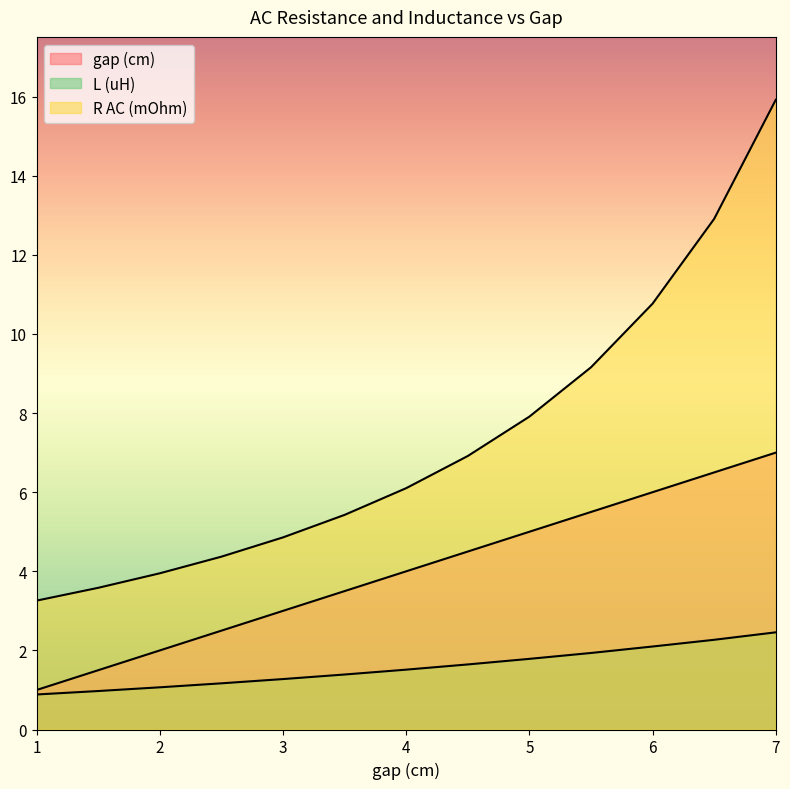

List the series in order of their peak value, highest first.

R AC (mOhm), gap (cm), L (uH)